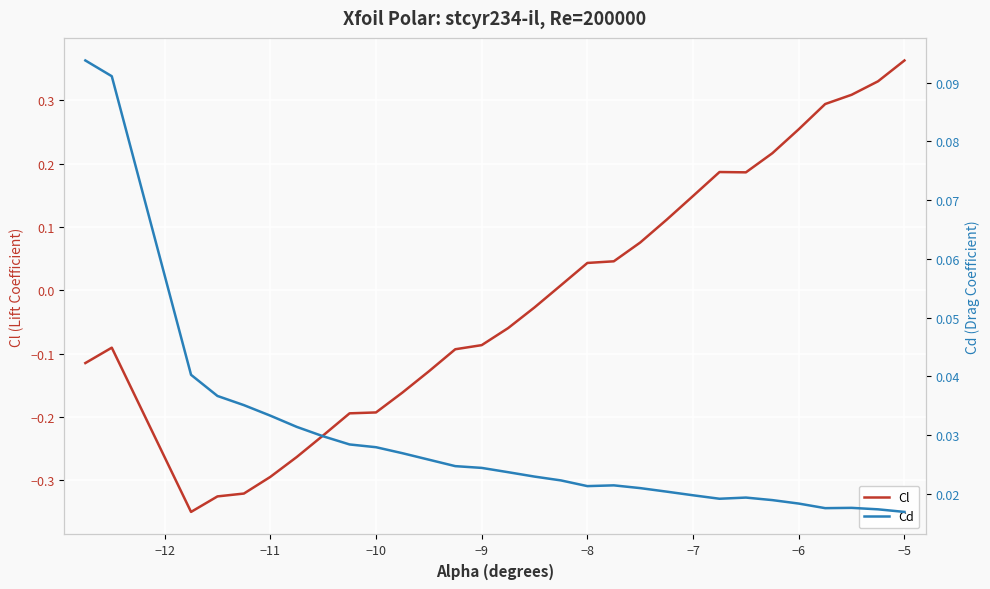

How many lines are shown in the chart?

2